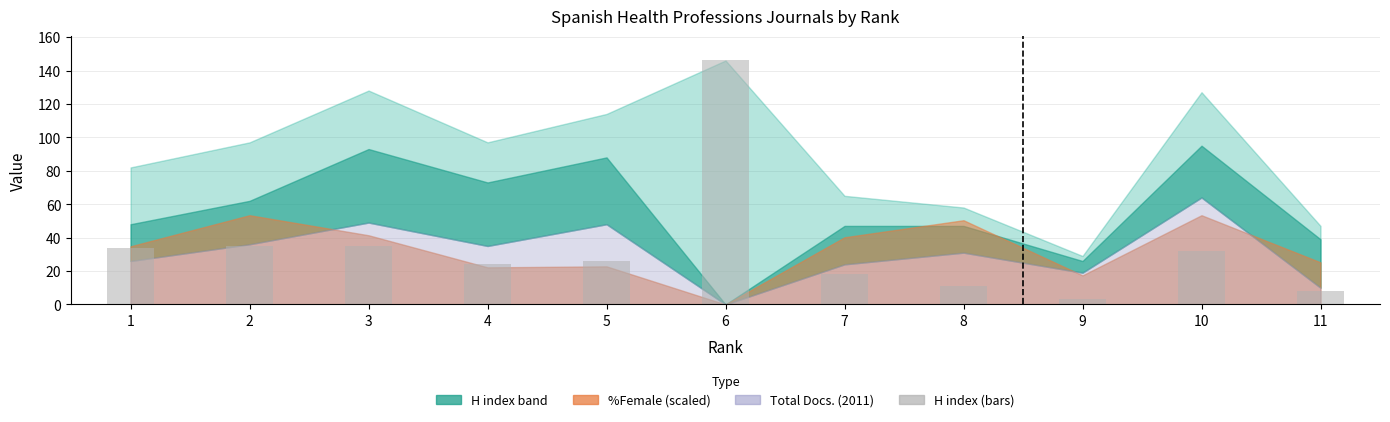

Reading left to right, list all the values displayed in this chart.

1=34	2=35	3=35	4=24	5=26	6=146	7=18	8=11	9=3	10=32	11=8